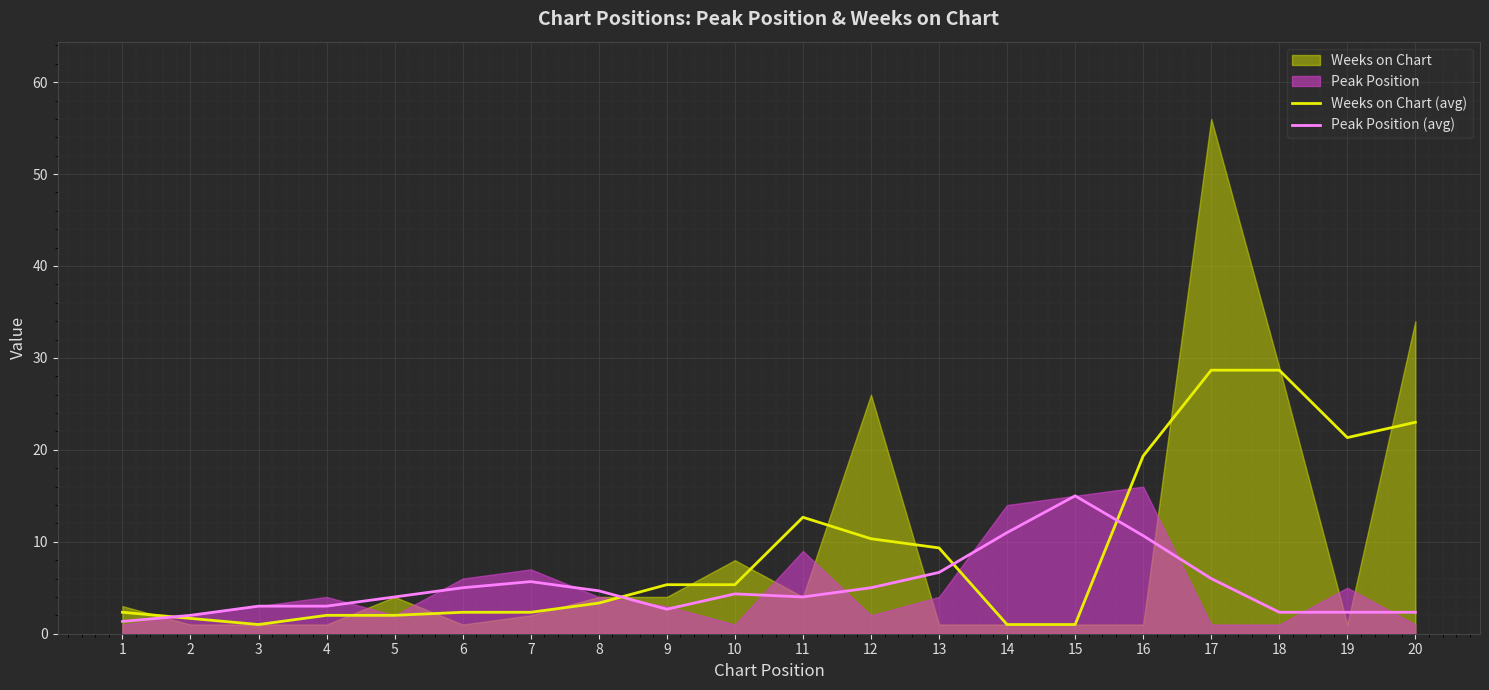

True or false: Weeks on Chart (avg) has more than 1 points higher than both neighbors.

False